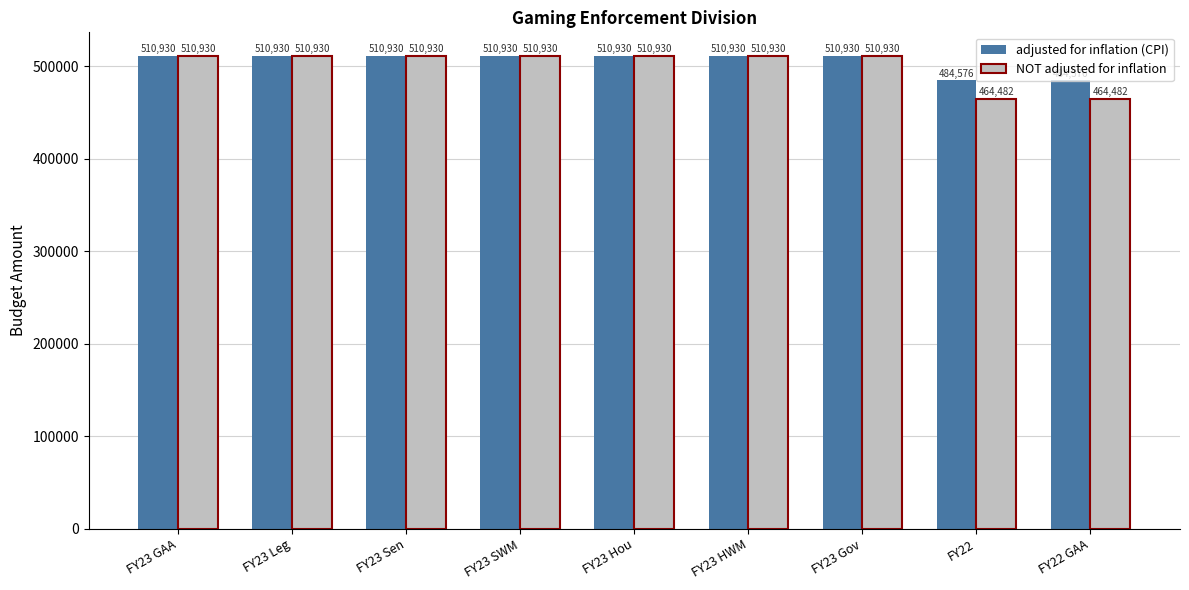

Which series has the largest total across all categories?

adjusted for inflation (CPI)